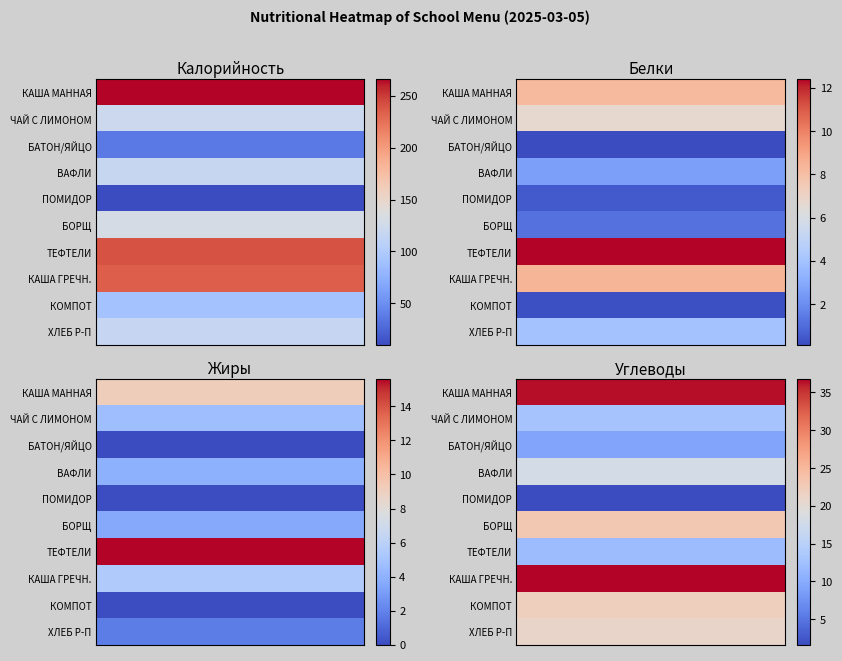

Is the value of ПОМИДОР СВЕЖИЙ at Углеводы greater than the value of БОРЩ ИЗ СВЕЖЕЙ КАПУСТЫ ВЕГЕТАРИАНСКИЙ at Белки?

Yes